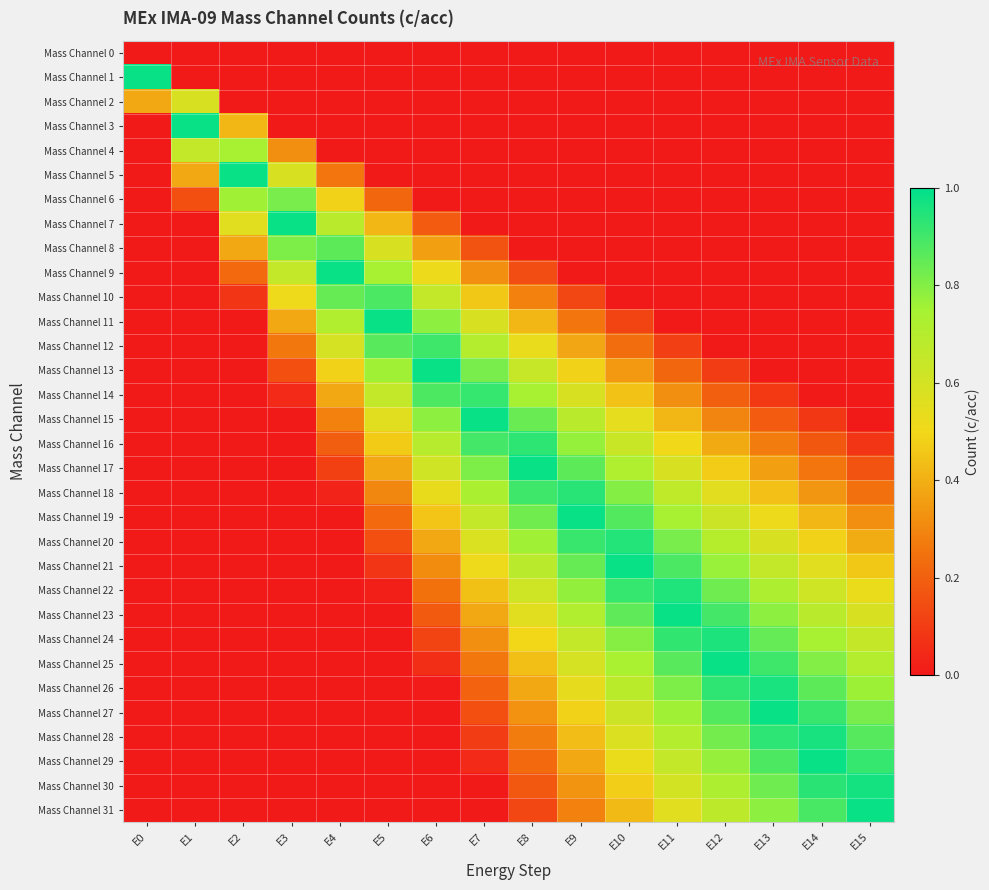

How many data points does each series have?

16